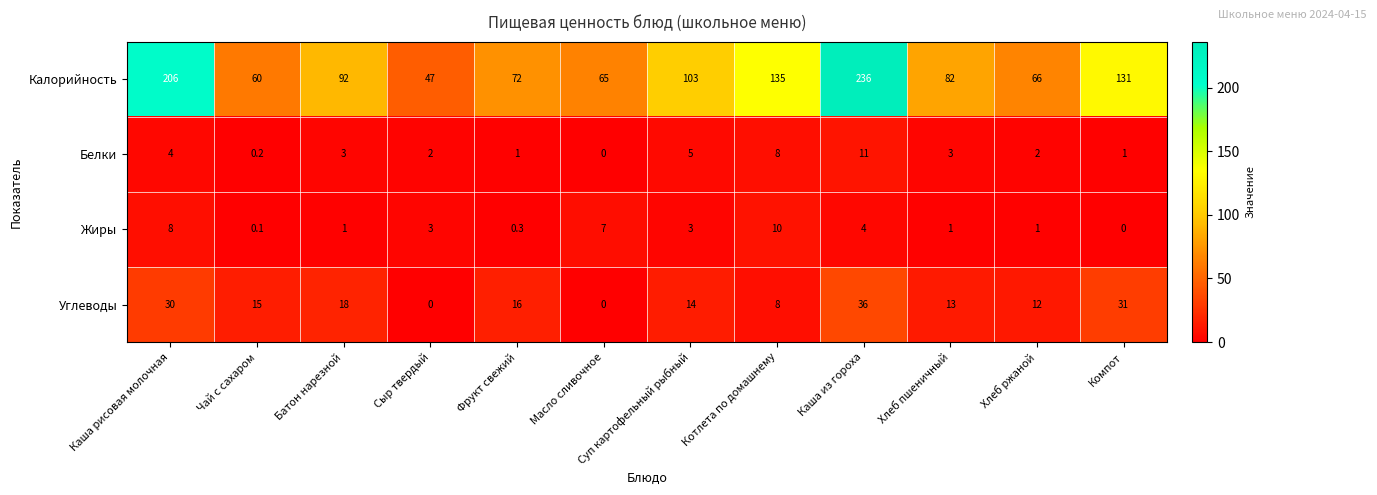

At which label is Белки closest to 5?

Суп картофельный рыбный